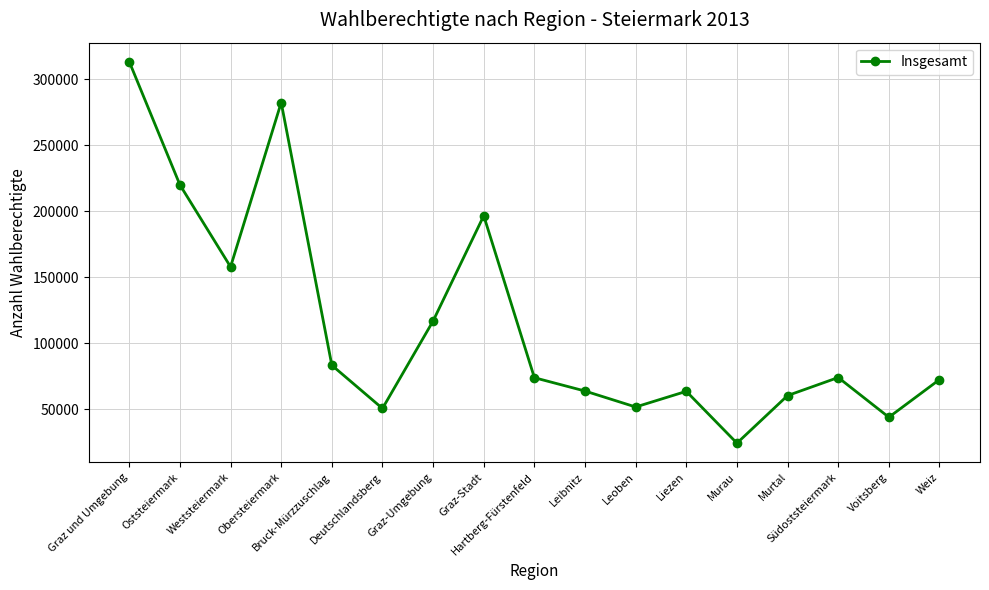

What is the value of the 10th point from the left?

63620